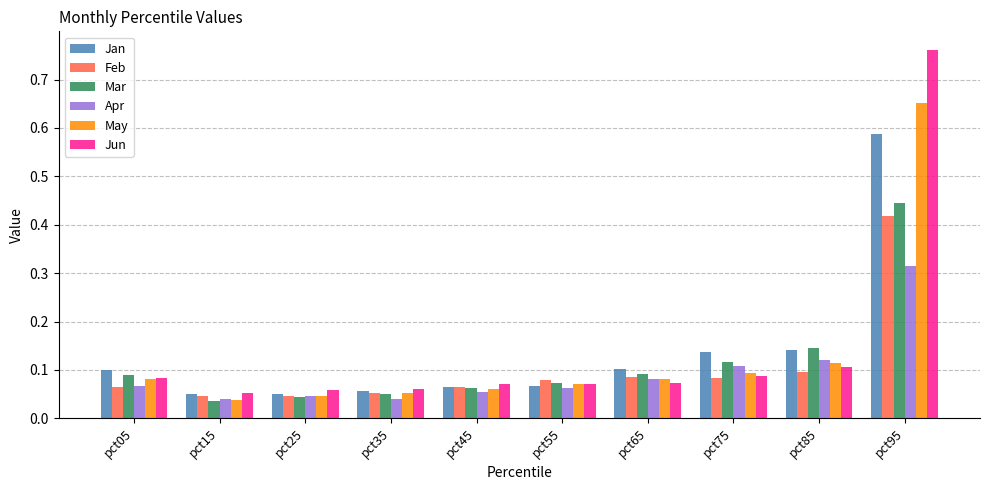

What is the sum of all Apr values?

0.9